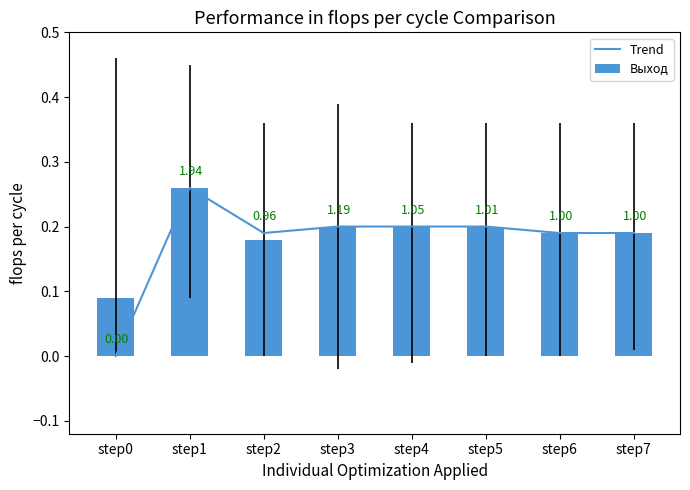

What is the value of the Trend bar at the 8th from the left?

0.2